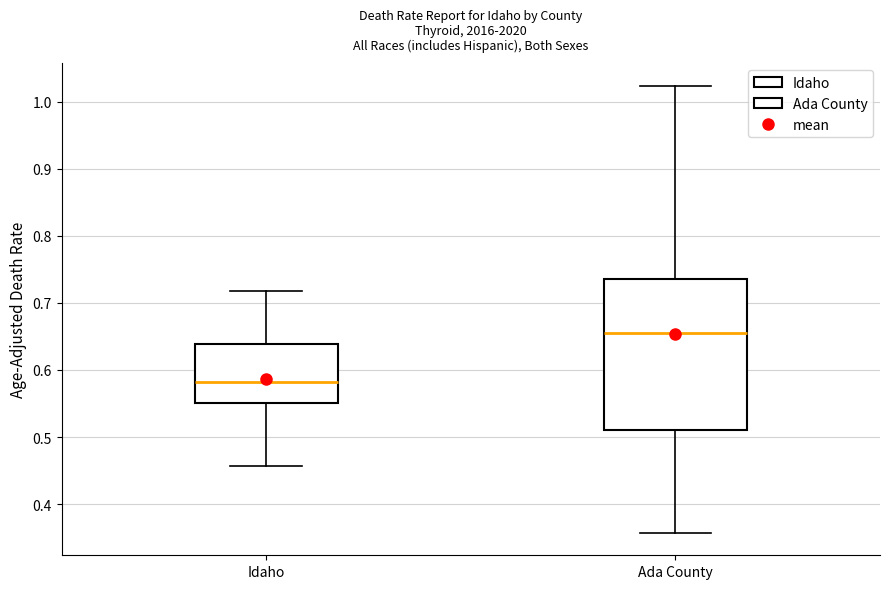

Which box has the lowest median line?

Idaho